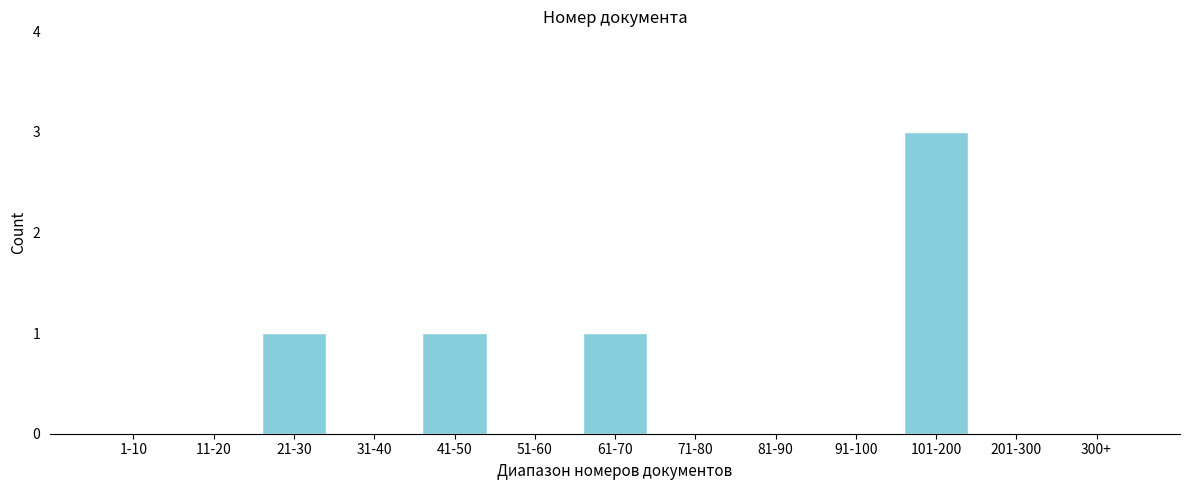

Reading right to left, what are all the values shown in this chart?

300+=0	201-300=0	101-200=3	91-100=0	81-90=0	71-80=0	61-70=1	51-60=0	41-50=1	31-40=0	21-30=1	11-20=0	1-10=0